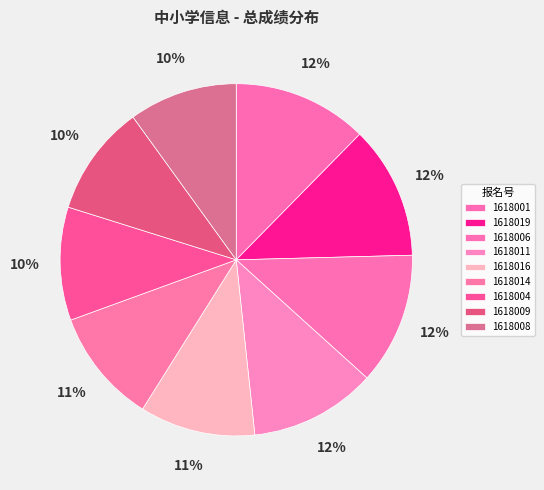

To the nearest percent, what percentage of the pie is 1618006?

12%